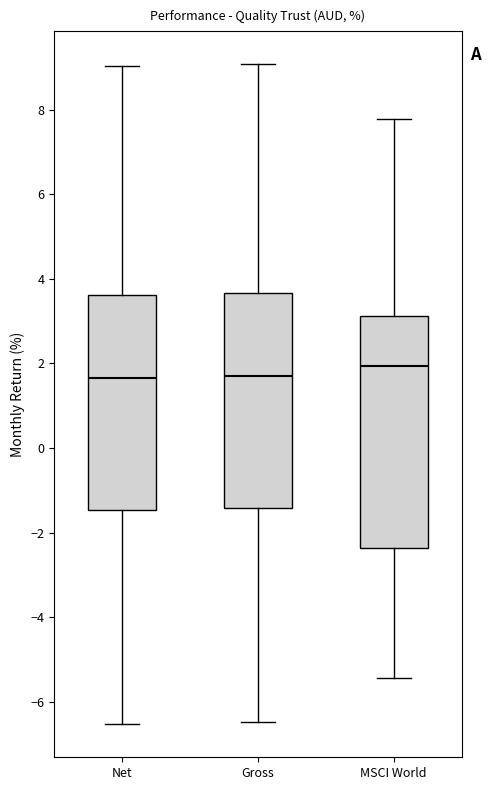

Where does the median line of the box for Net sit on the y-axis? The values are not printed on the chart, so give them approximately, as read against the axis.

1.6